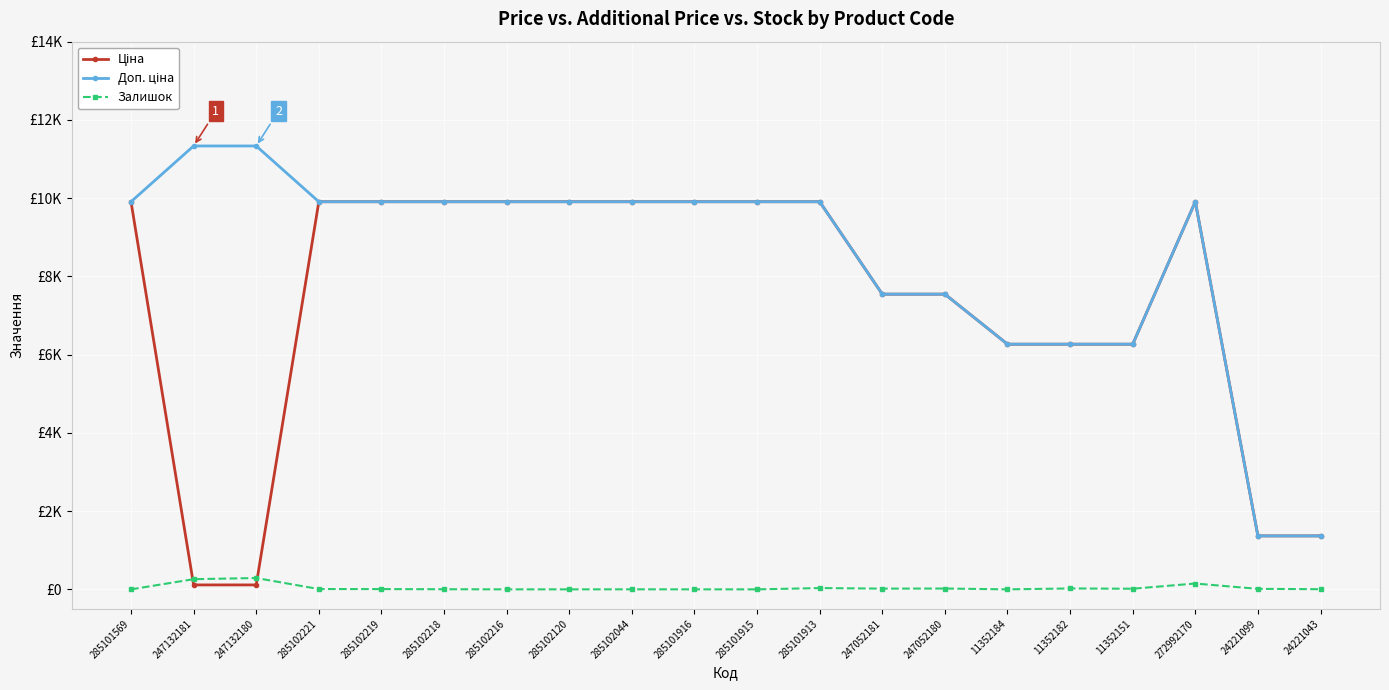

True or false: Ціна and Доп. ціна cross at least once.

False